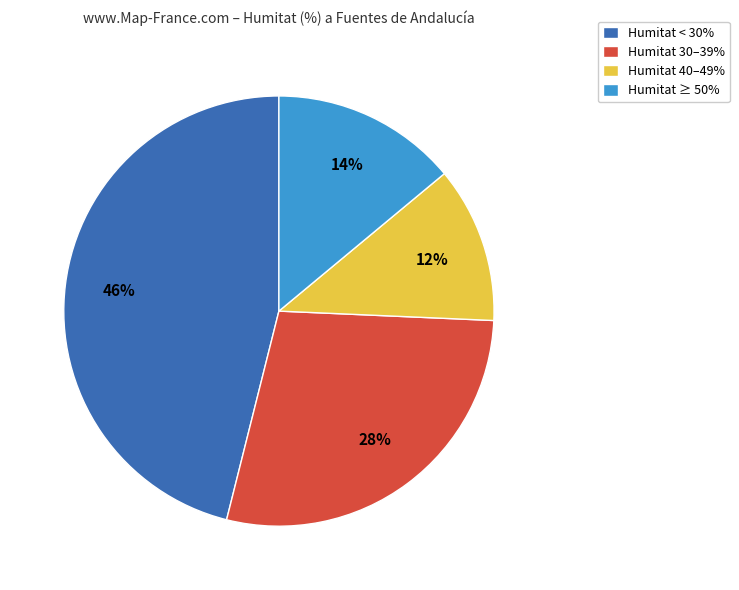

True or false: Humitat < 30% accounts for 46% of the total.

True